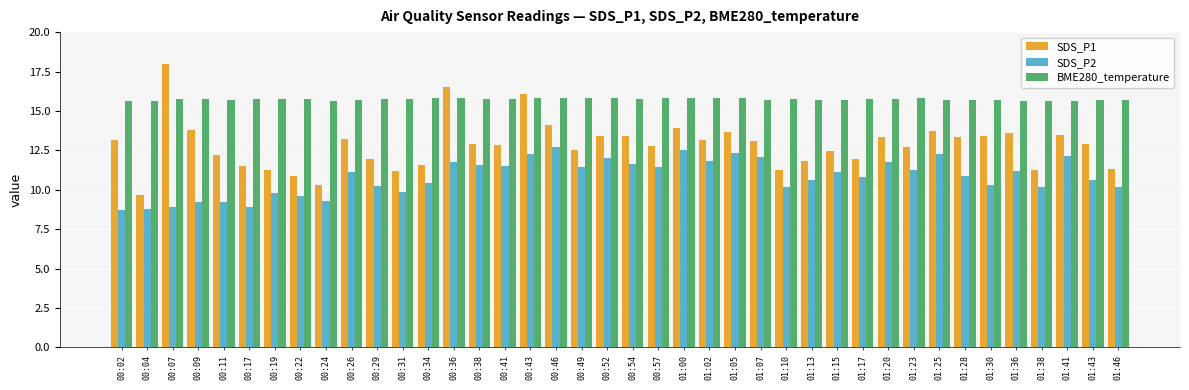

What is the difference between the SDS_P2 values at 00:24 and 01:23?

2.0